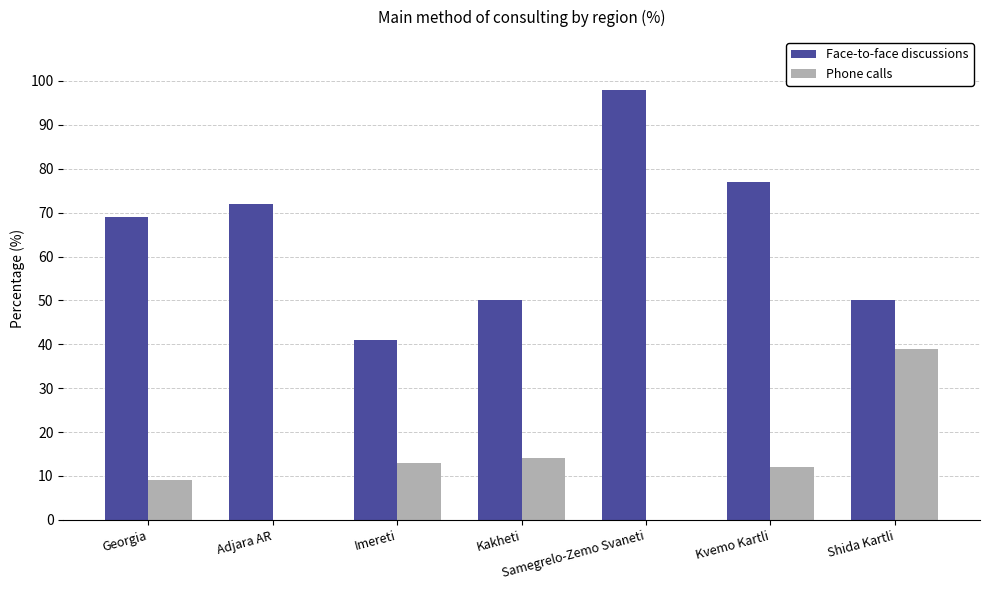

Reading right to left, extract all data points from this chart.

Face-to-face discussions: 50	77	98	50	41	72	69
Phone calls: 39	12	0	14	13	0	9